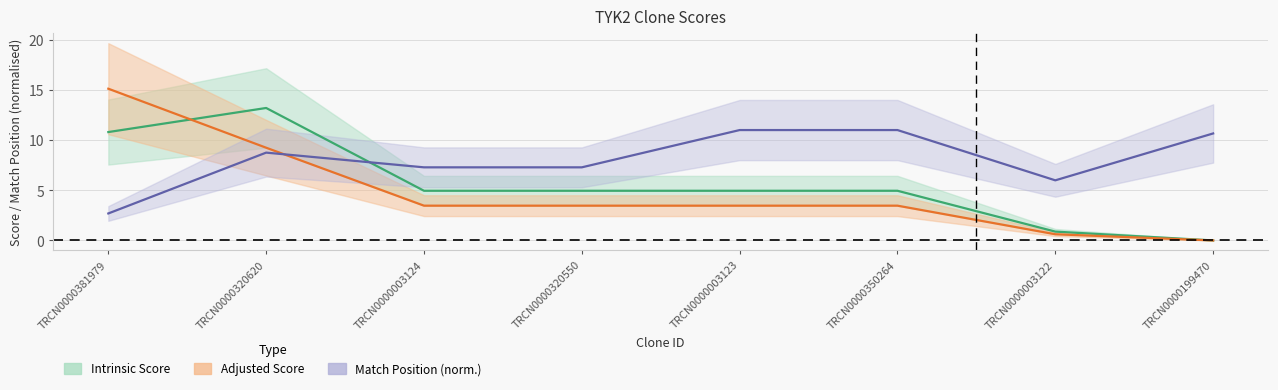

Where do Match Position and Adjusted Score first cross each other?

TRCN0000320620 and TRCN0000003124